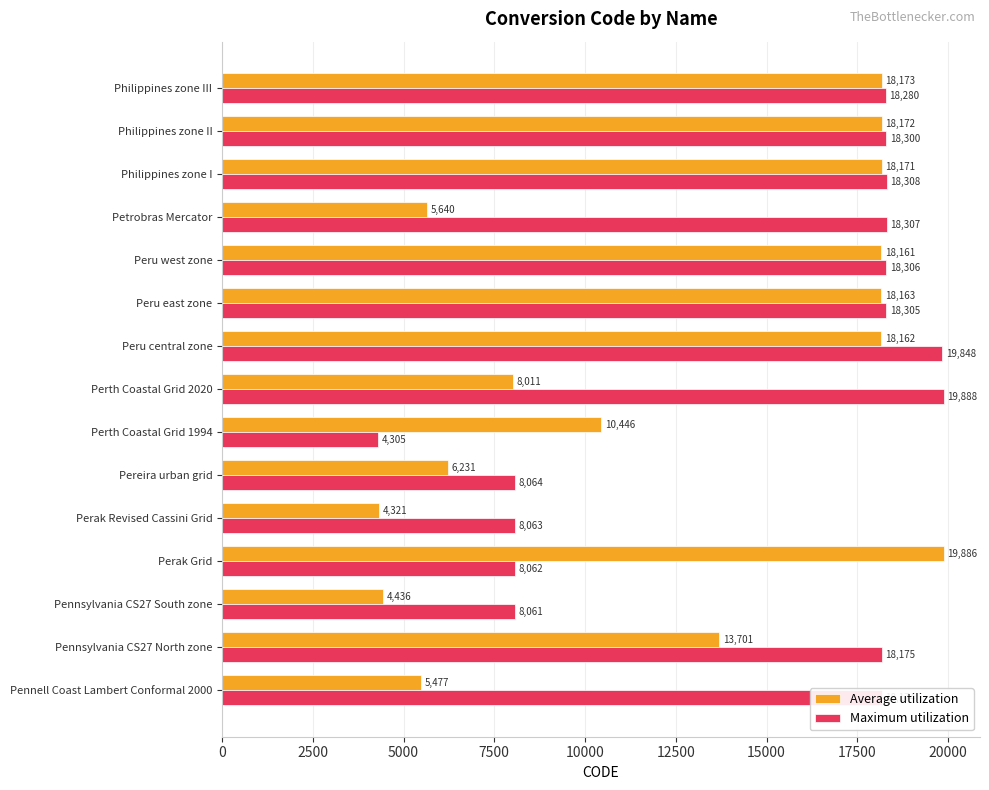

List the labels in order of Average utilization value, largest first.

Perak Grid, Philippines zone III, Philippines zone II, Philippines zone I, Peru east zone, Peru central zone, Peru west zone, Pennsylvania CS27 North zone, Perth Coastal Grid 1994, Perth Coastal Grid 2020, Pereira urban grid, Petrobras Mercator, Pennell Coast Lambert Conformal 2000, Pennsylvania CS27 South zone, Perak Revised Cassini Grid